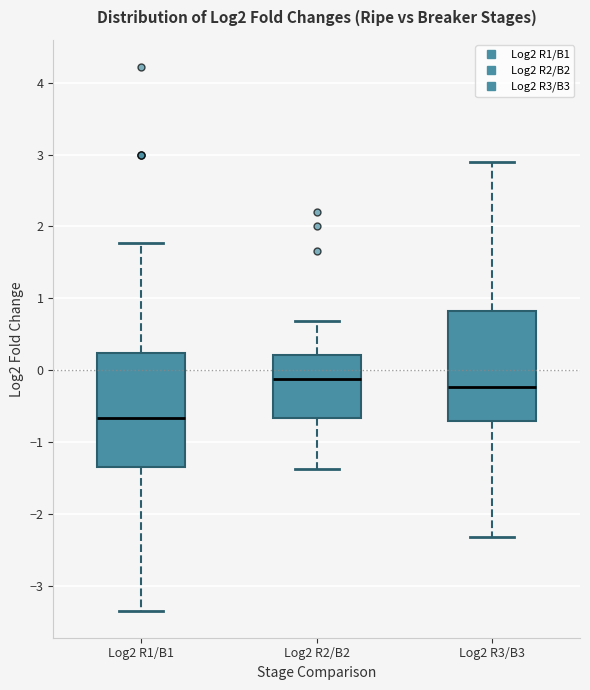

Reading left to right, read every box against the y-axis: the position of its median line, the range the box covers, and the ends of its whiskers. The values are not printed on the chart, so give them approximately, as read against the axis.

Log2 R1/B1: median -0.7, box -1.3 to 0.2, whiskers -3.3 to 1.8
Log2 R2/B2: median -0.1, box -0.7 to 0.2, whiskers -1.4 to 0.7
Log2 R3/B3: median -0.2, box -0.7 to 0.8, whiskers -2.3 to 2.9